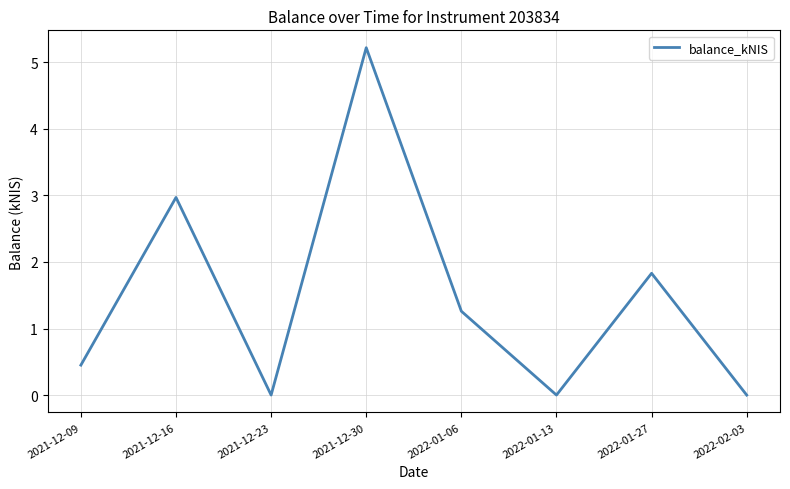

At which label does the data first exceed 1?

2021-12-16